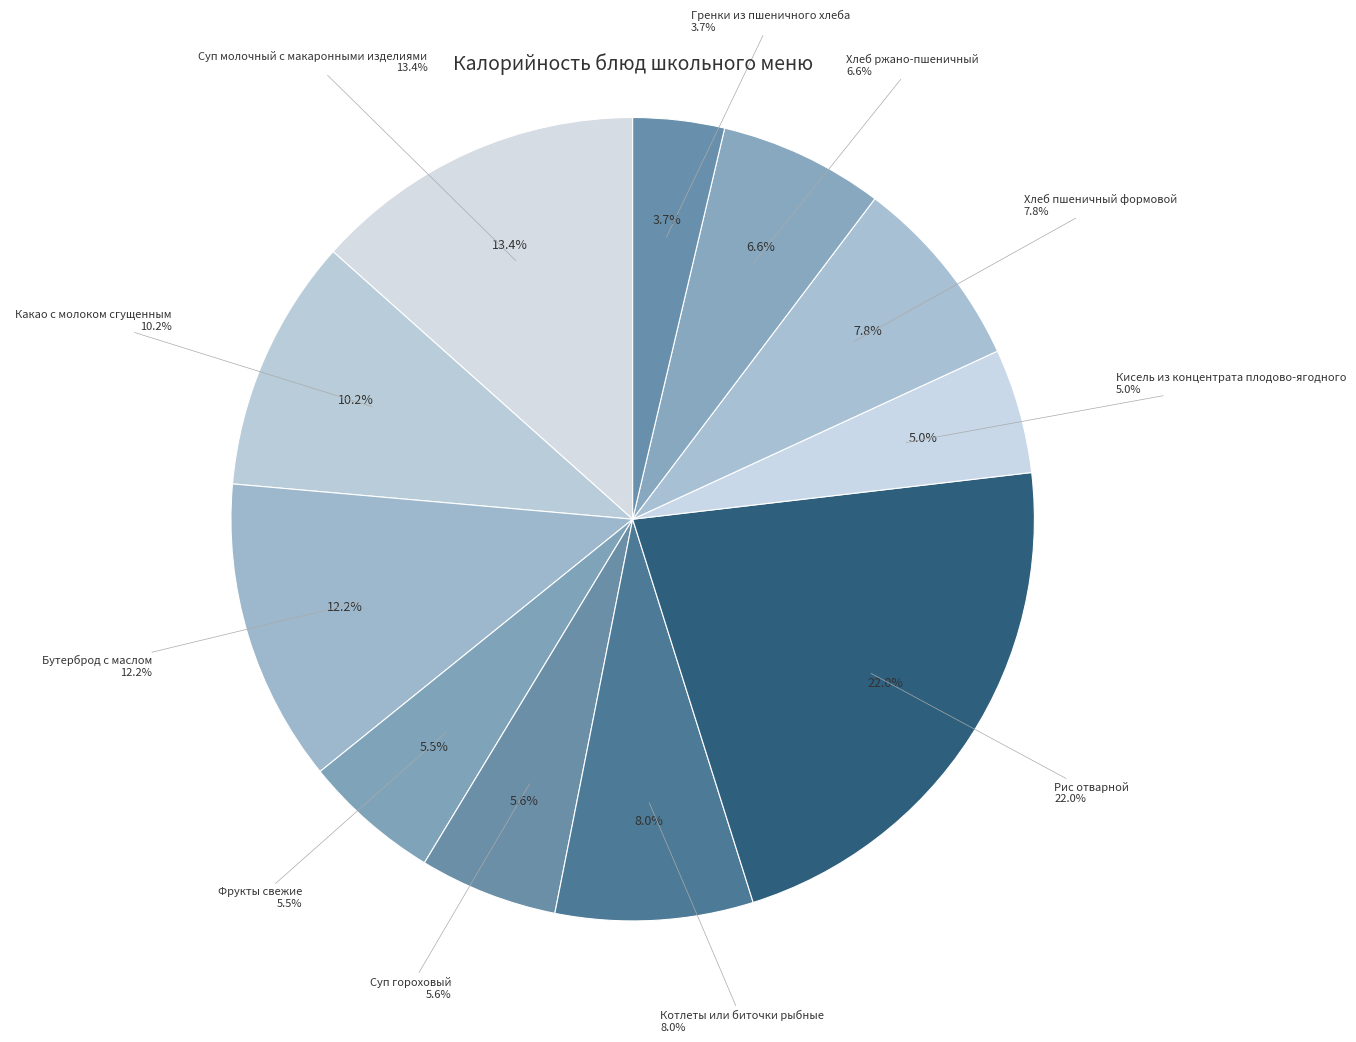

Does Рис отварной represent more than half of the total?

No